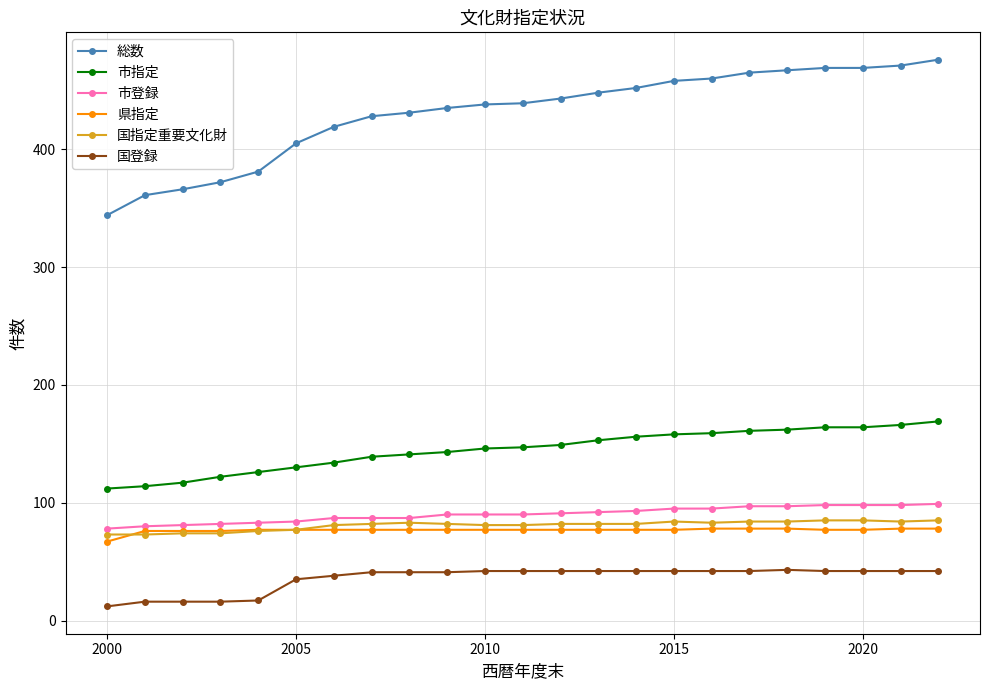

Which series has the widest spread of values?

総数